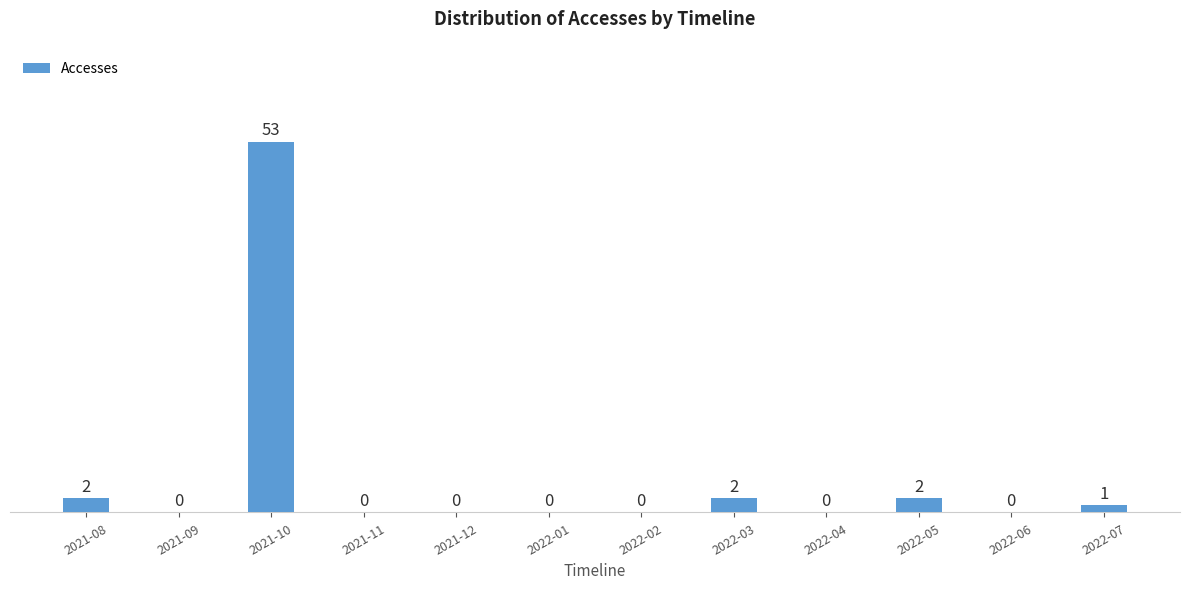

Reading left to right, what are all the values shown in this chart?

2021-08=2	2021-09=0	2021-10=53	2021-11=0	2021-12=0	2022-01=0	2022-02=0	2022-03=2	2022-04=0	2022-05=2	2022-06=0	2022-07=1